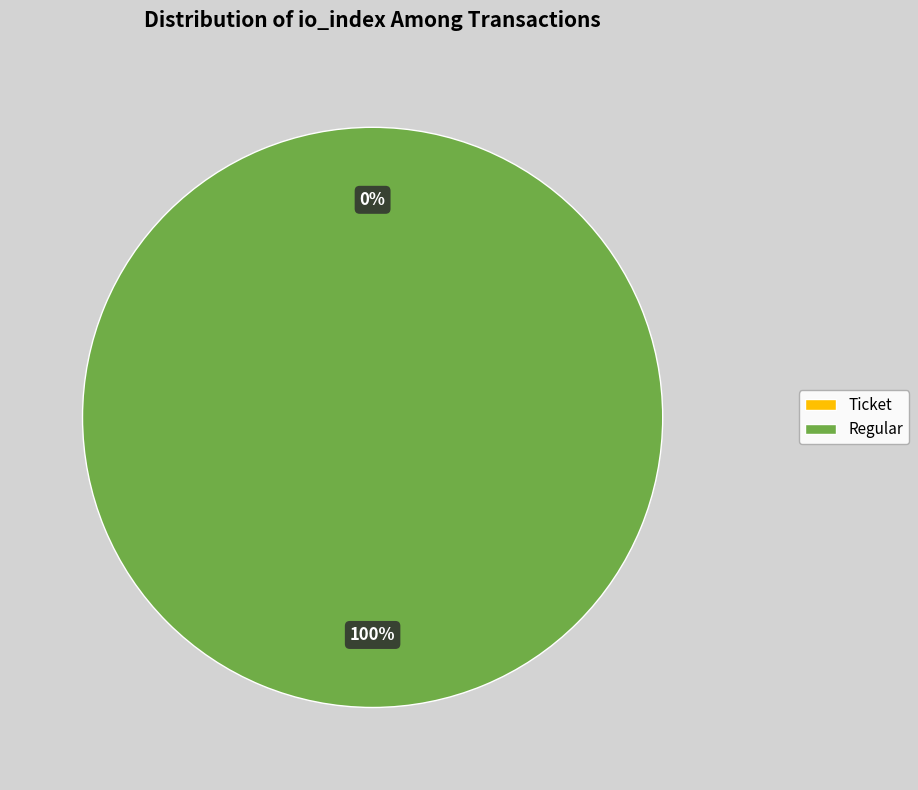

What percentage is the tx_index_23 slice, to the nearest percent?

100%